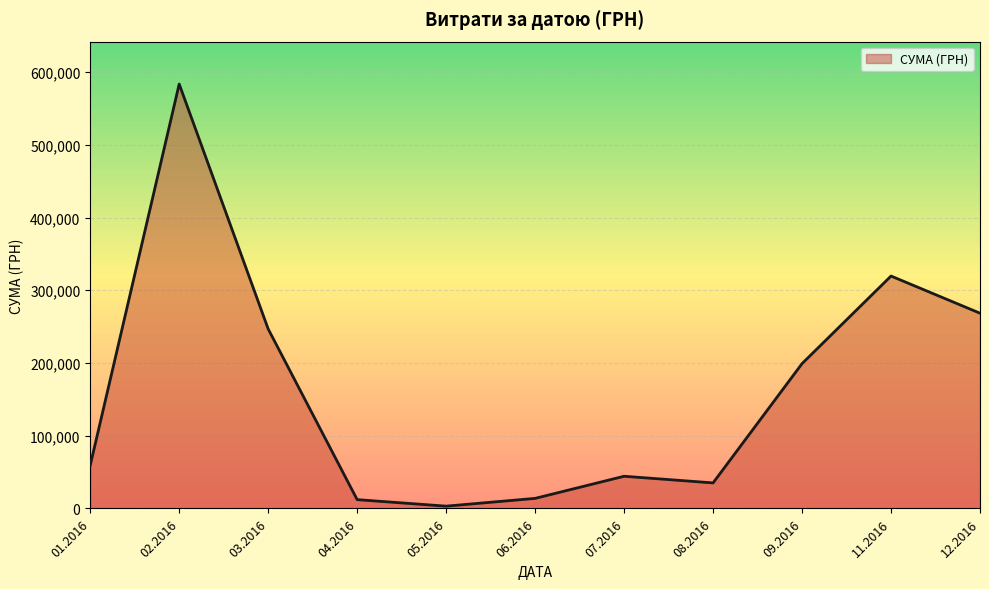

True or false: the data has more than 1 interior local peaks.

True